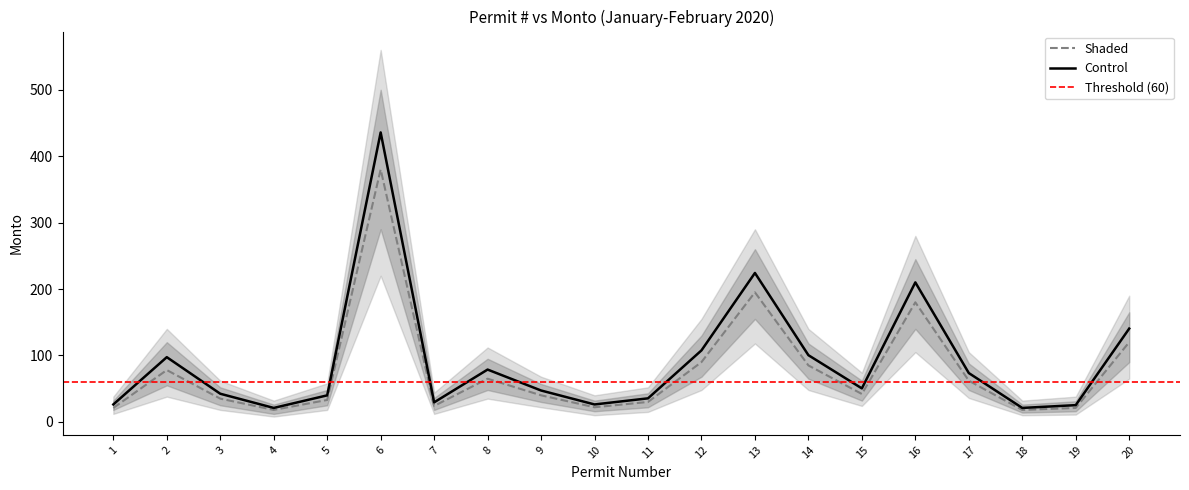

Reading left to right, what are all the values shown in this chart?

Control: 26.2	97.4	42.4	21.0	39.9	435.8	29.4	78.8	47.2	26.2	35.4	107.6	224.2	100.4	50.4	210.0	73.5	21.0	25.2	140.4
Shaded: 21.0	78.0	35.0	18.0	33.0	380.0	24.0	65.0	40.0	22.0	30.0	90.0	195.0	85.0	42.0	180.0	62.0	18.0	21.0	120.0
upper: 32.0	120.0	52.0	26.0	48.0	500.0	36.0	95.0	57.0	32.0	43.0	130.0	260.0	118.0	62.0	245.0	88.0	26.0	31.0	165.0
lower: 18.0	55.0	25.0	12.0	25.0	290.0	18.0	48.0	30.0	16.0	22.0	68.0	155.0	65.0	32.0	140.0	48.0	14.0	16.0	90.0
upper2: 38.0	140.0	62.0	32.0	58.0	560.0	44.0	112.0	68.0	40.0	52.0	155.0	290.0	140.0	74.0	280.0	105.0	32.0	38.0	190.0
lower2: 12.0	38.0	18.0	8.0	18.0	220.0	12.0	35.0	22.0	10.0	15.0	48.0	118.0	48.0	24.0	105.0	36.0	10.0	11.0	65.0